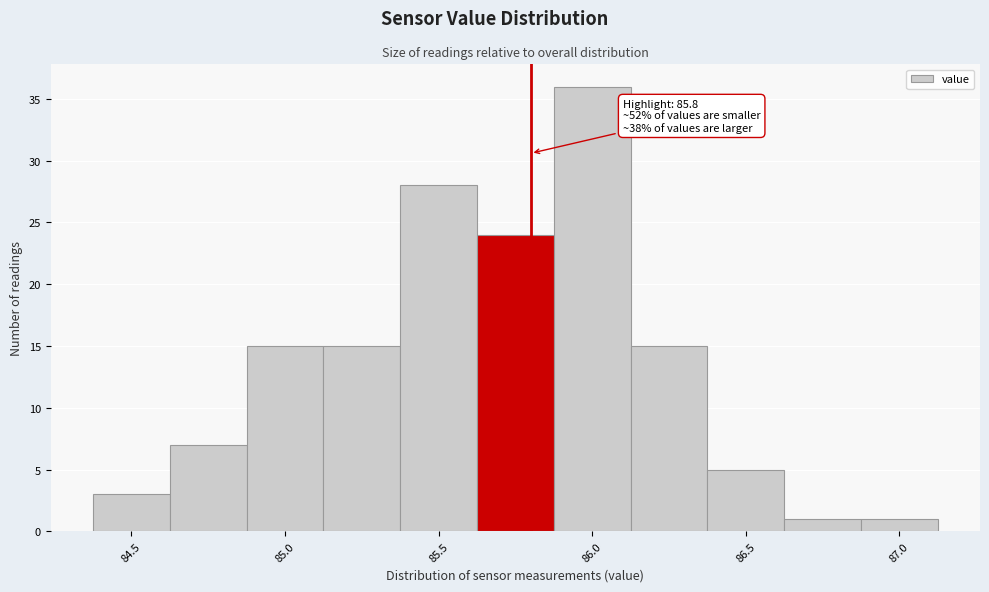

Over which range of the x-axis is the bar tallest?

85.875 to 86.125